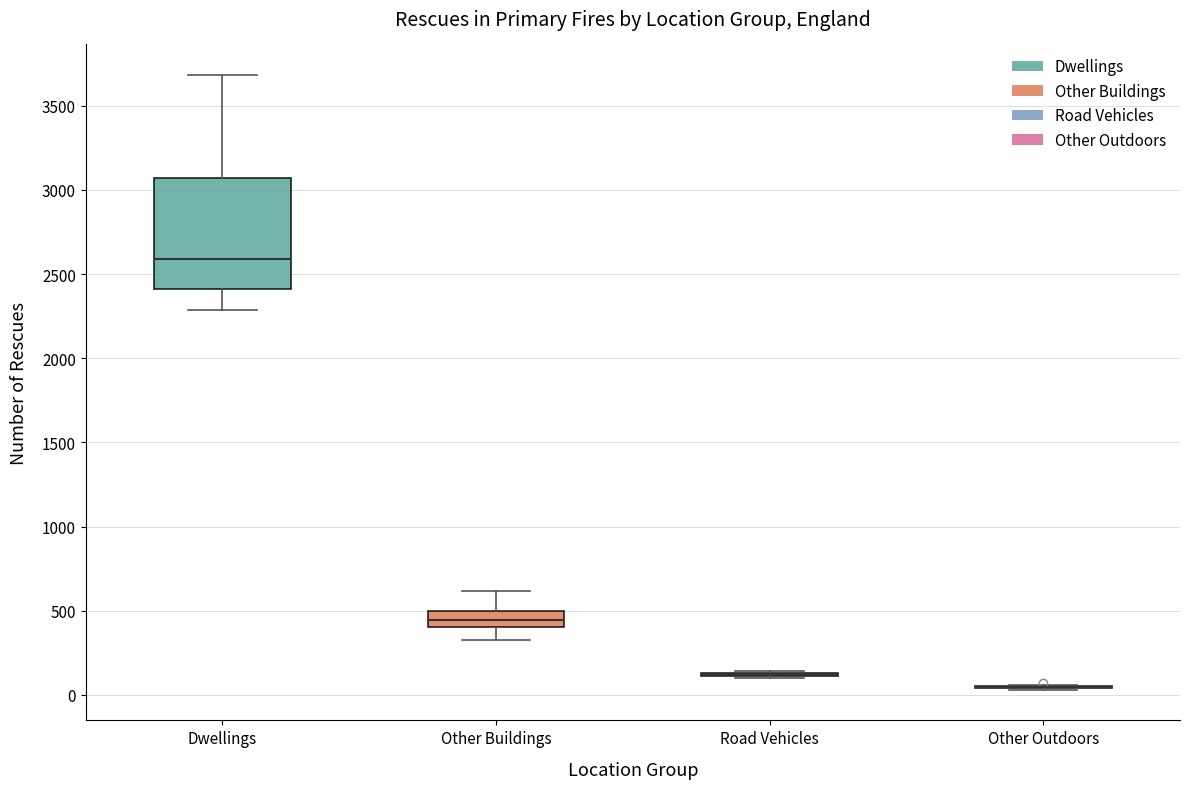

Which box is the tallest, from its lower edge to its upper edge?

Dwellings